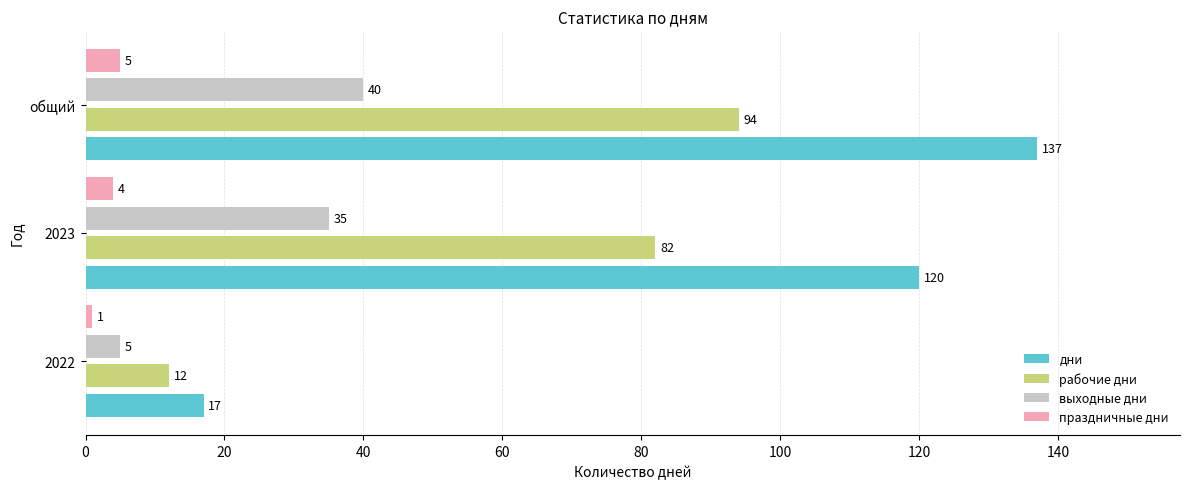

Rank the series by their average value, from highest to lowest.

дни, рабочие дни, выходные дни, праздничные дни